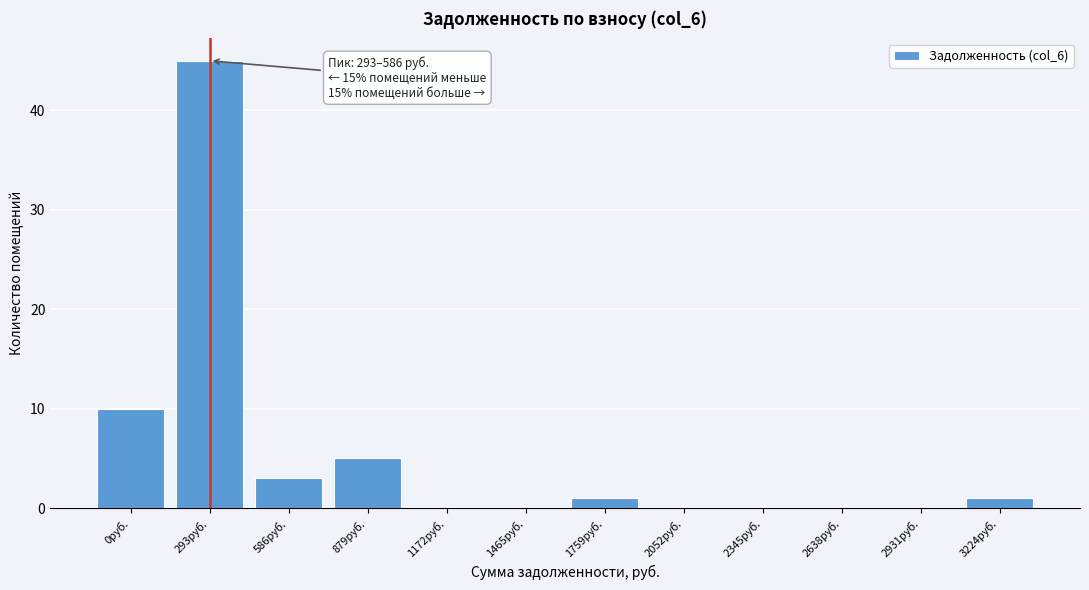

Reading left to right, what are all the values shown in this chart?

0руб.=10	293руб.=45	586руб.=3	879руб.=5	1172руб.=0	1465руб.=0	1759руб.=1	2052руб.=0	2345руб.=0	2638руб.=0	2931руб.=0	3224руб.=1